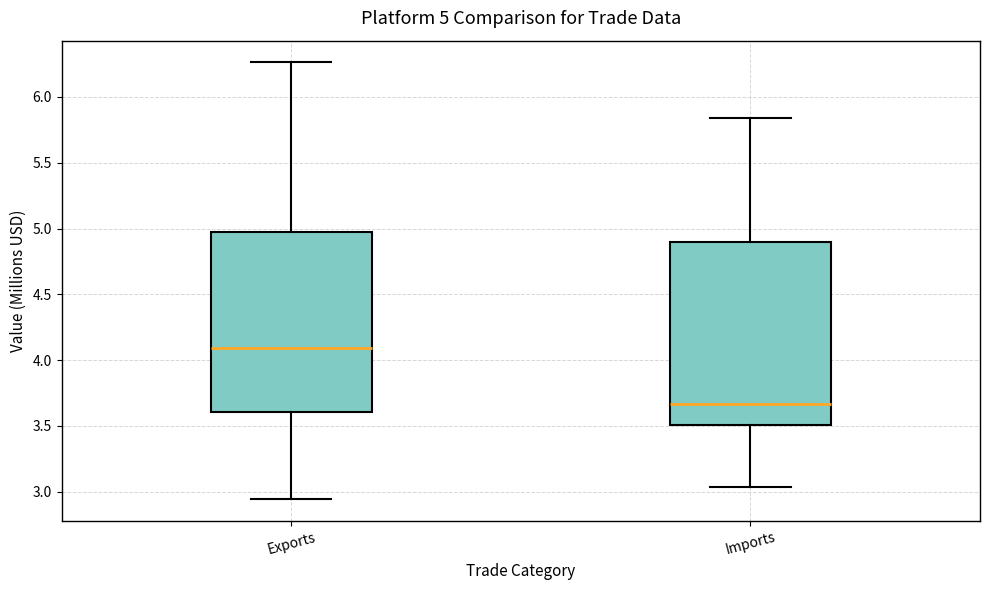

Which box's median line is the lowest?

Imports